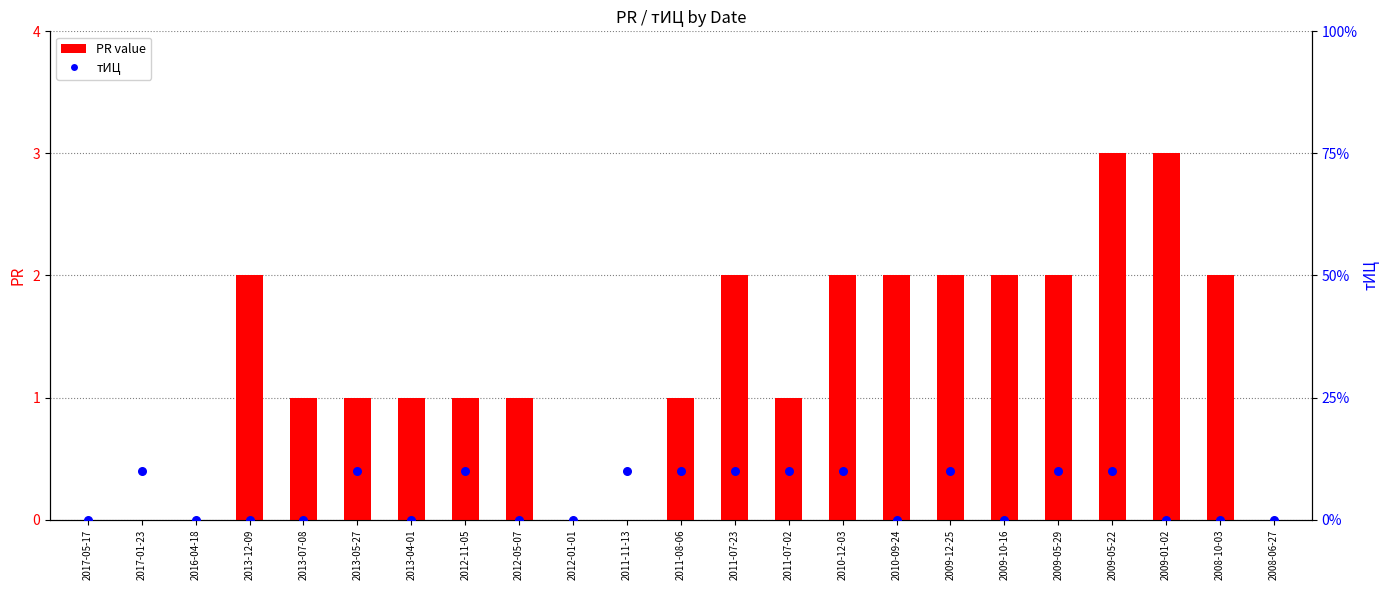

Which series contains the lowest Y value?

PR value